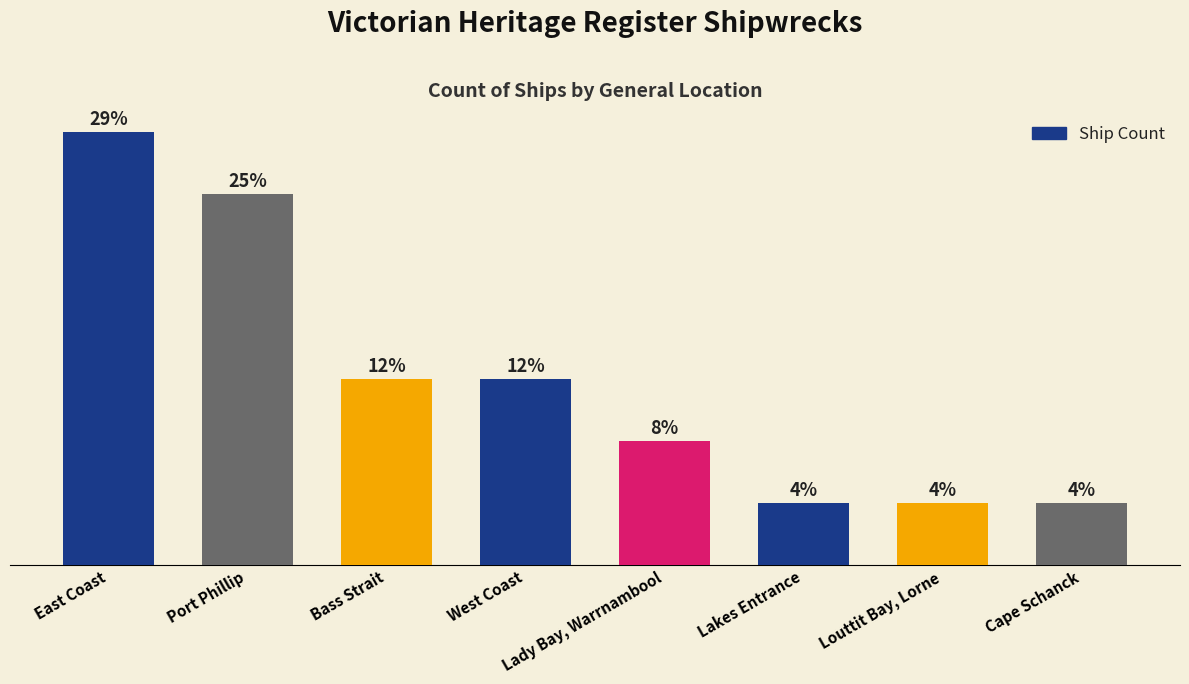

Rank the categories by value from lowest to highest.

Lakes Entrance, Louttit Bay, Lorne, Cape Schanck, Lady Bay, Warrnambool, Bass Strait, West Coast, Port Phillip, East Coast